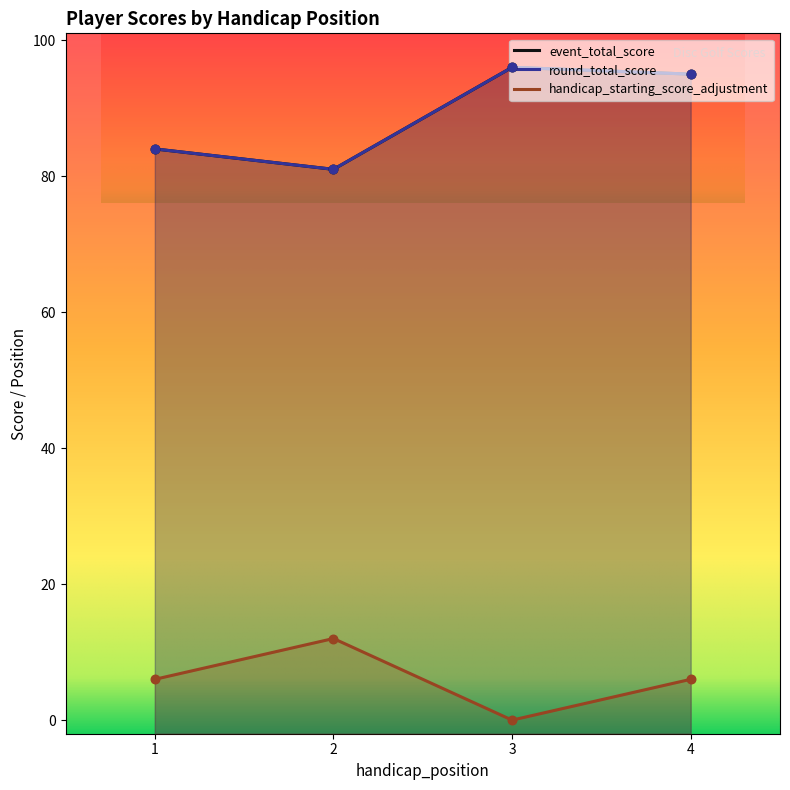

Which series contains the lowest Y value?

handicap_starting_score_adjustment